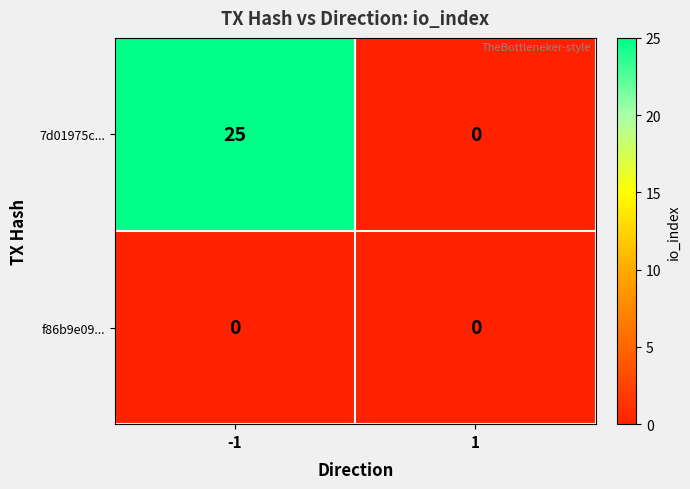

How many categories are shown in the chart?

2